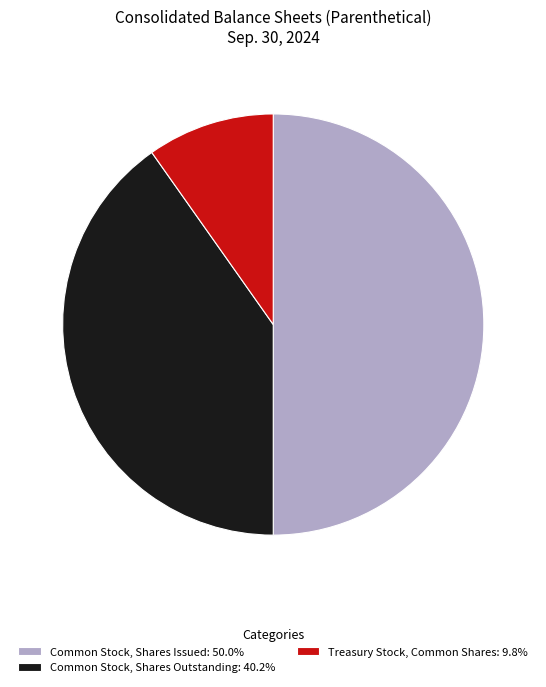

How many slices are in this pie chart?

3